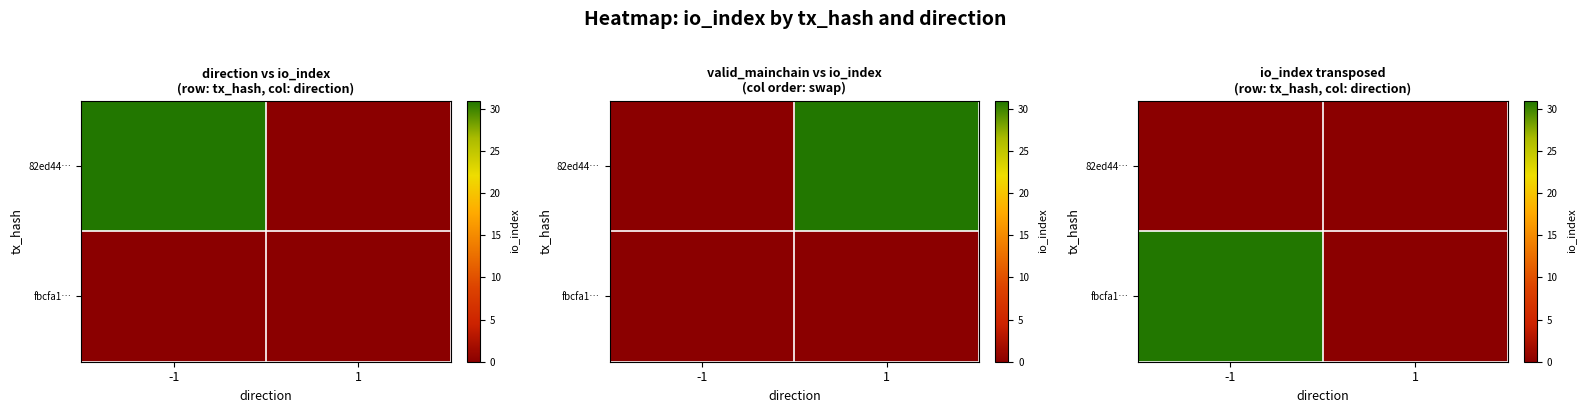

Count the number of data series in this chart.

2